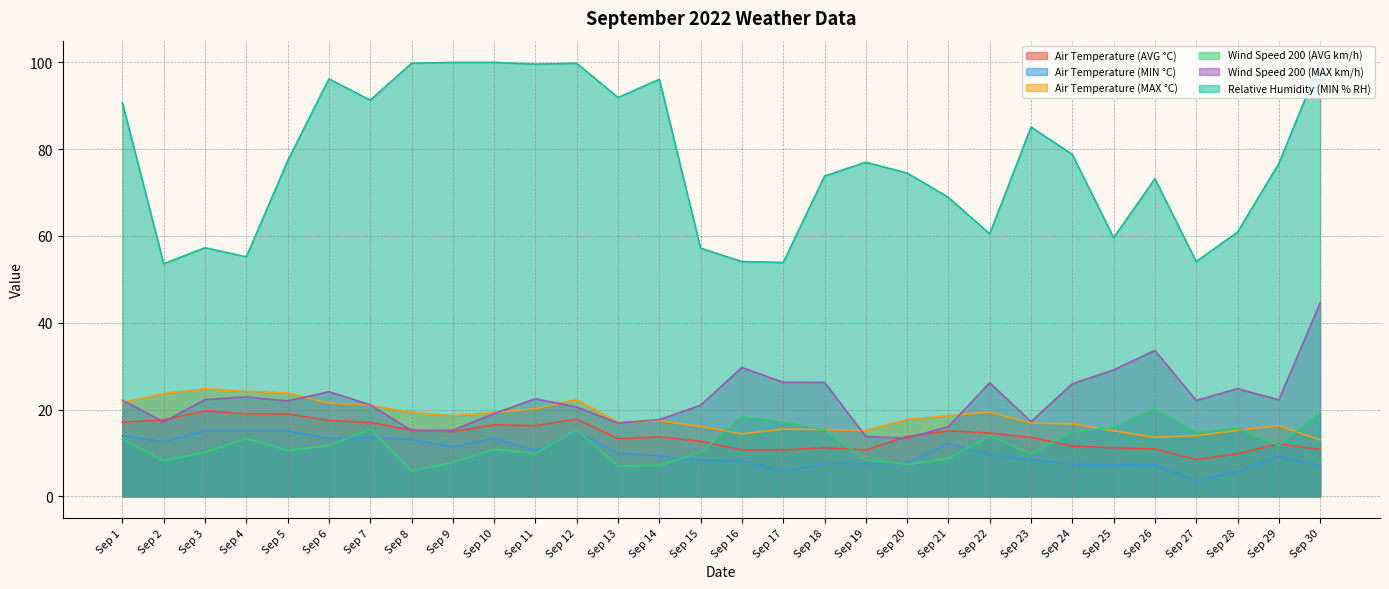

At which category is the sum across all series the highest?

Sep 30